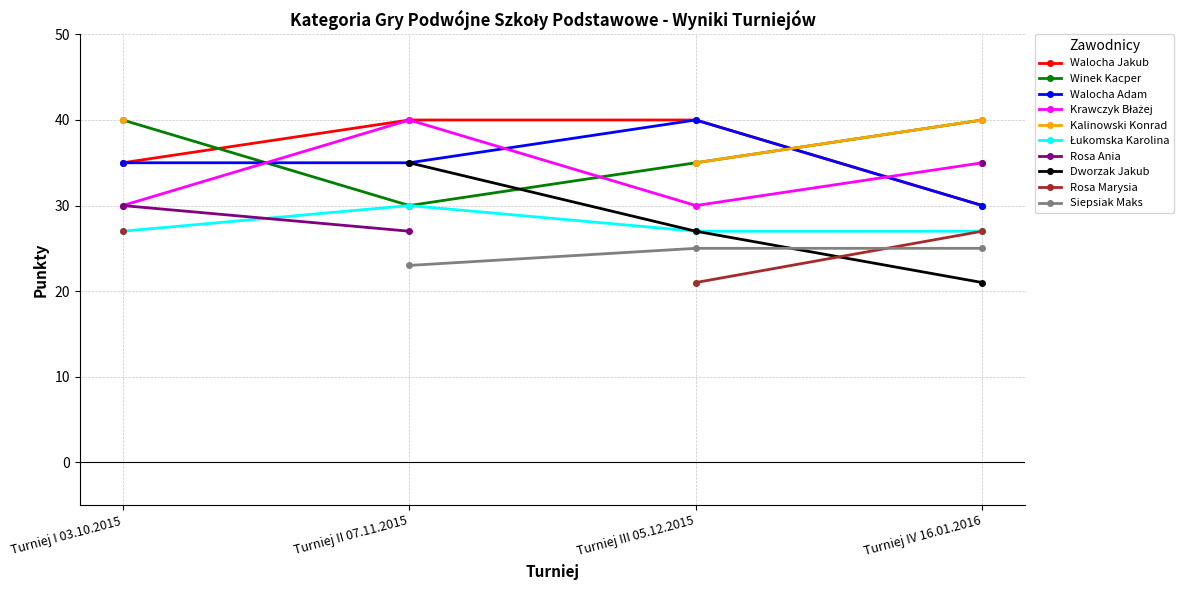

What is the maximum value for Walocha Adam?

40